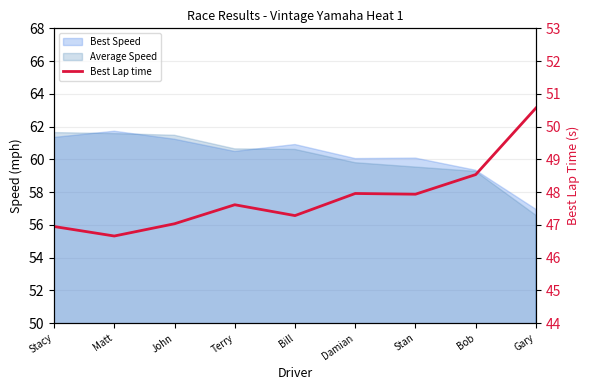

What is the minimum value shown in the chart?

46.7